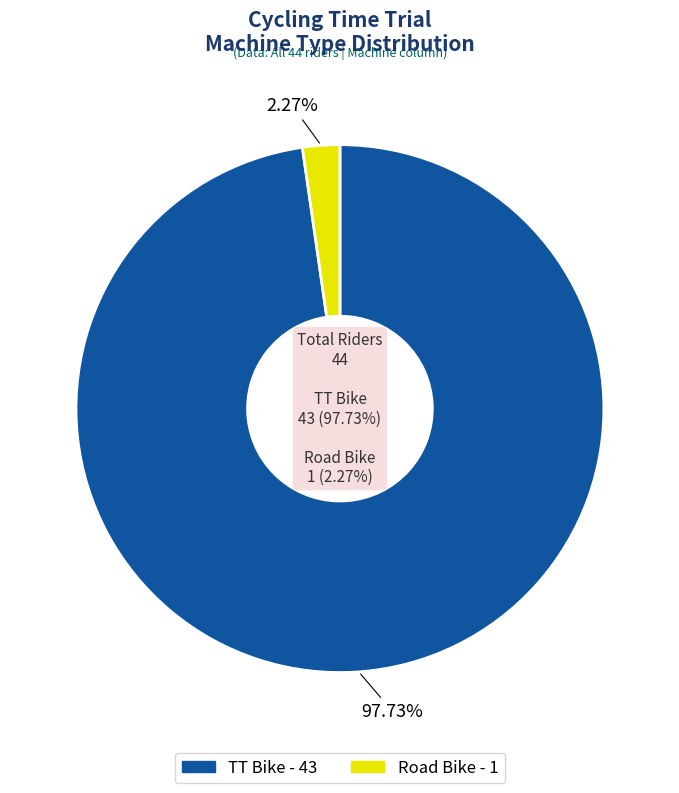

To the nearest percent, what is the difference between the largest and smallest slice percentages?

95%